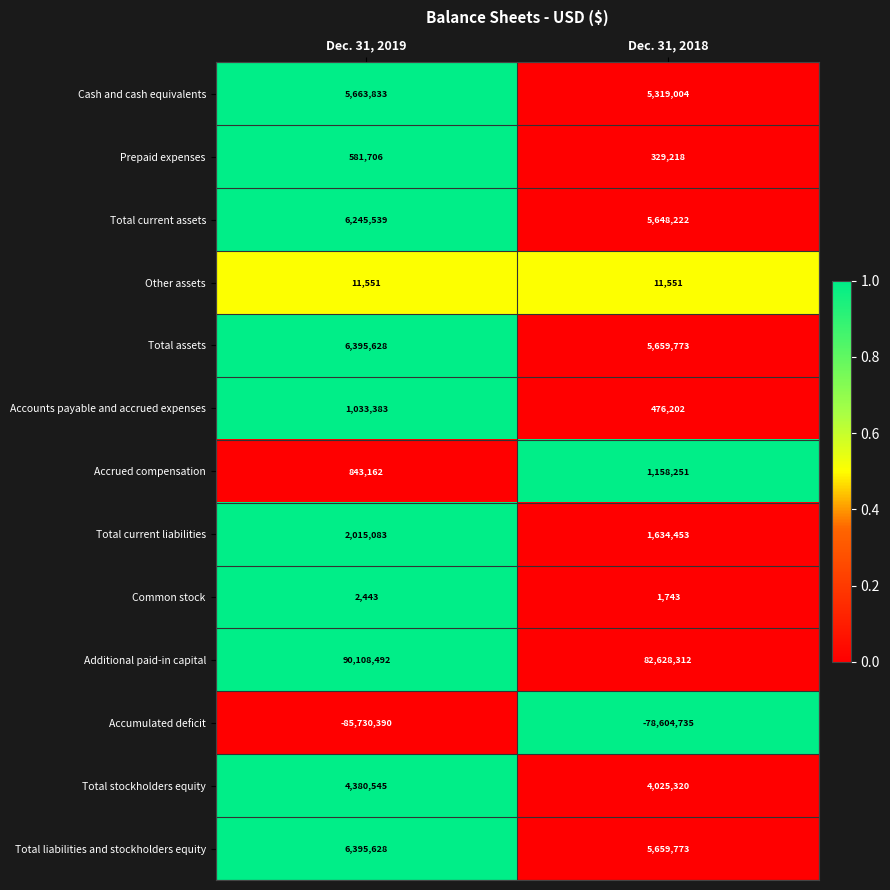

How many data points in Total stockholders equity are less than 4380545?

1